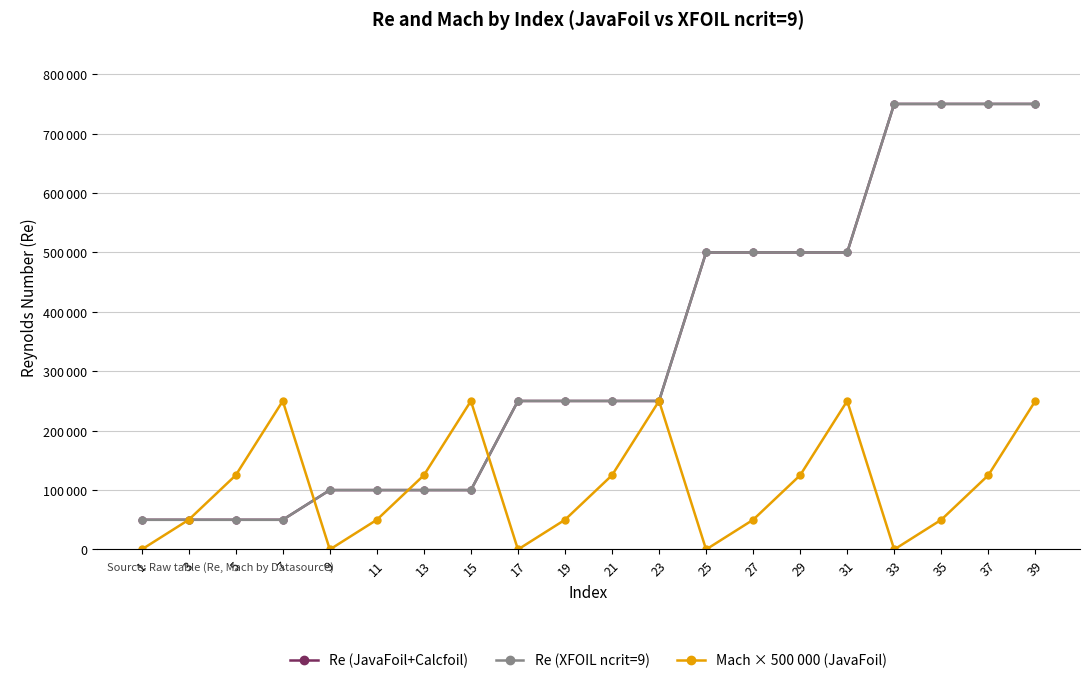

True or false: Mach × 500 000 (JavaFoil) and Re (JavaFoil+Calcfoil) intersect in this chart.

True